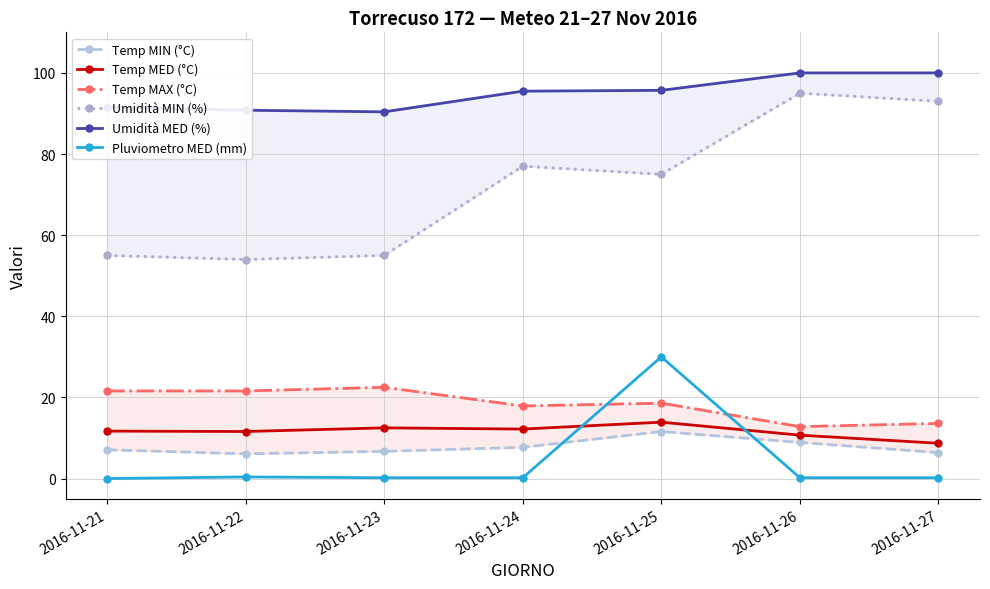

What is the value of the Temp MIN (°C) point at the 5th from the left?

11.6